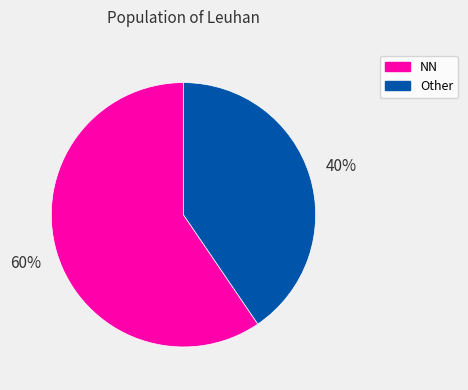

How many segments does this pie chart have?

2